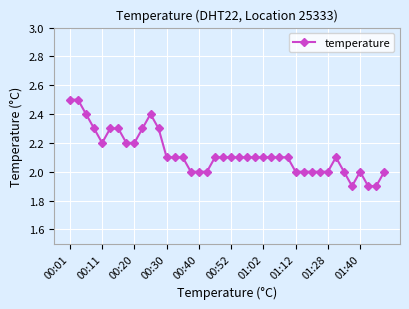

What is the average value?

2.1